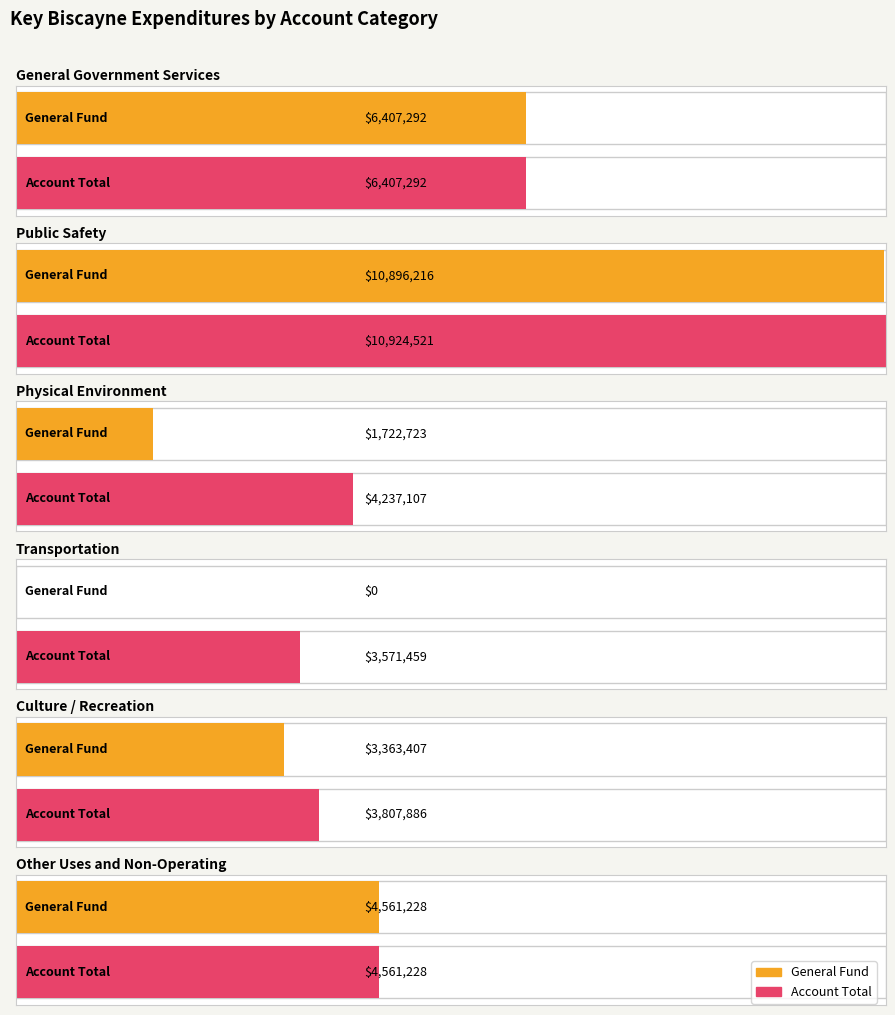

How many data points in Account Total are less than 4561228?

3